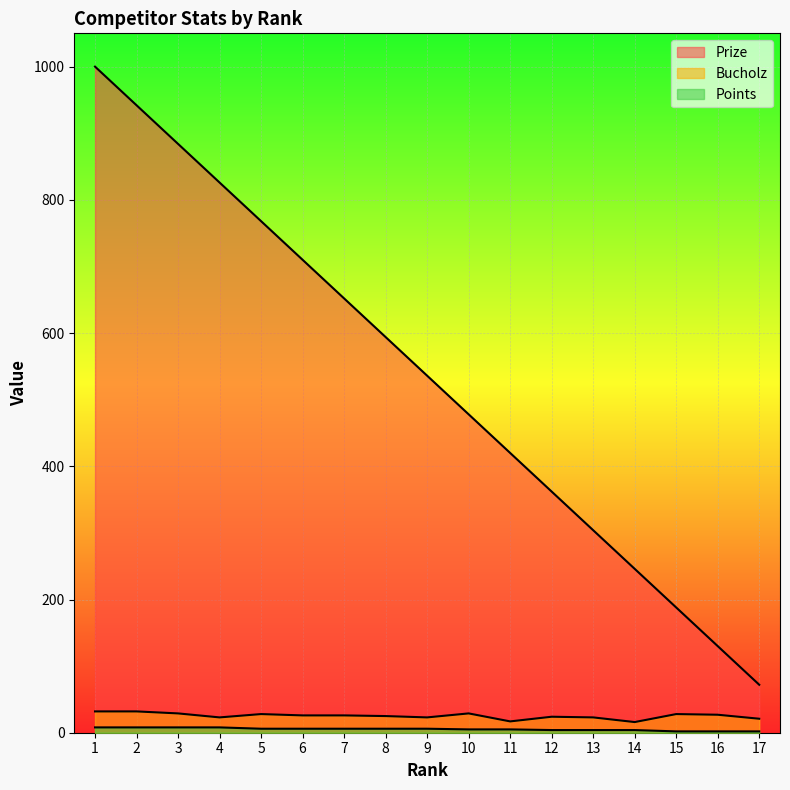

Rank the series by their maximum value, from lowest to highest.

Points, Bucholz, Prize